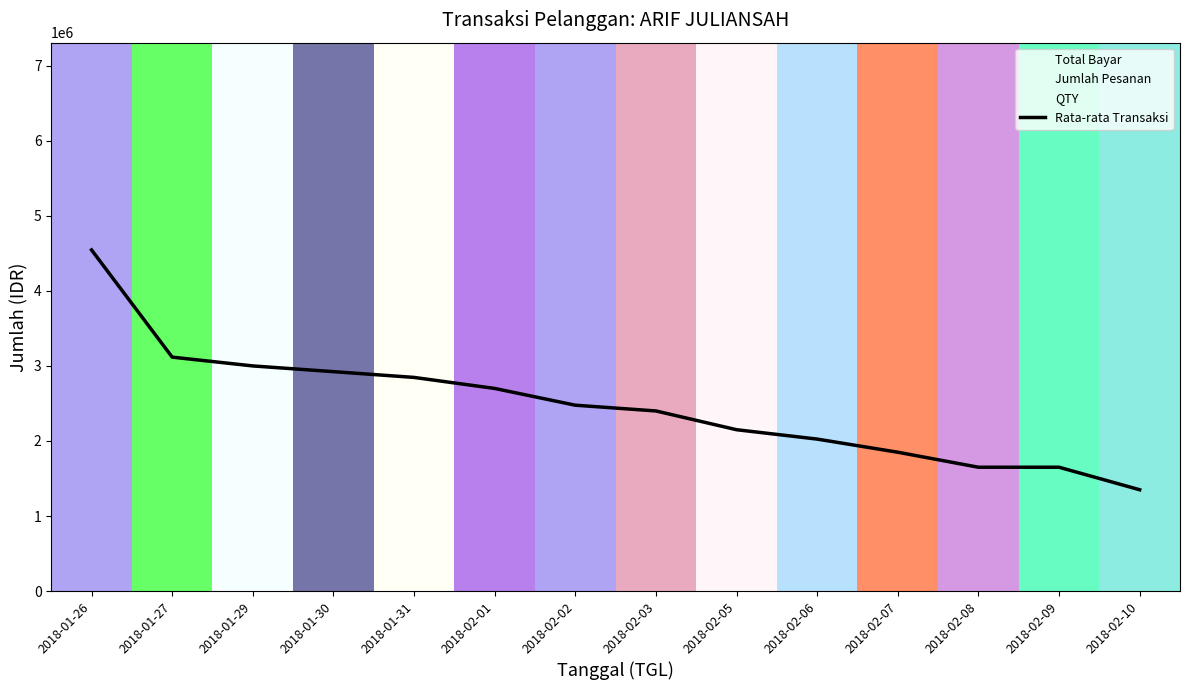

True or false: the data has more than 0 interior local peaks.

False